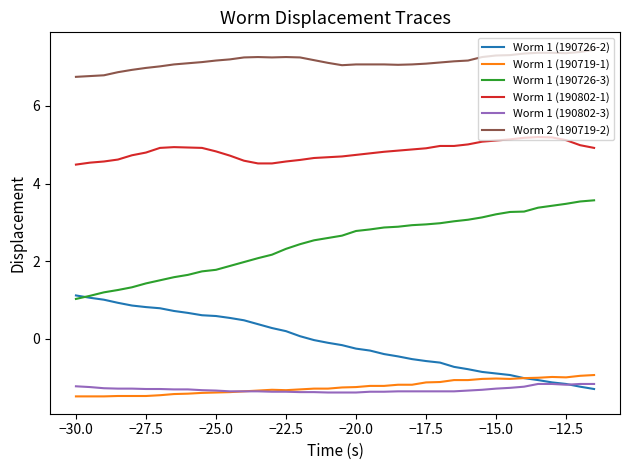

True or false: Worm 2 (190719-2) and Worm 1 (190719-1) intersect in this chart.

False